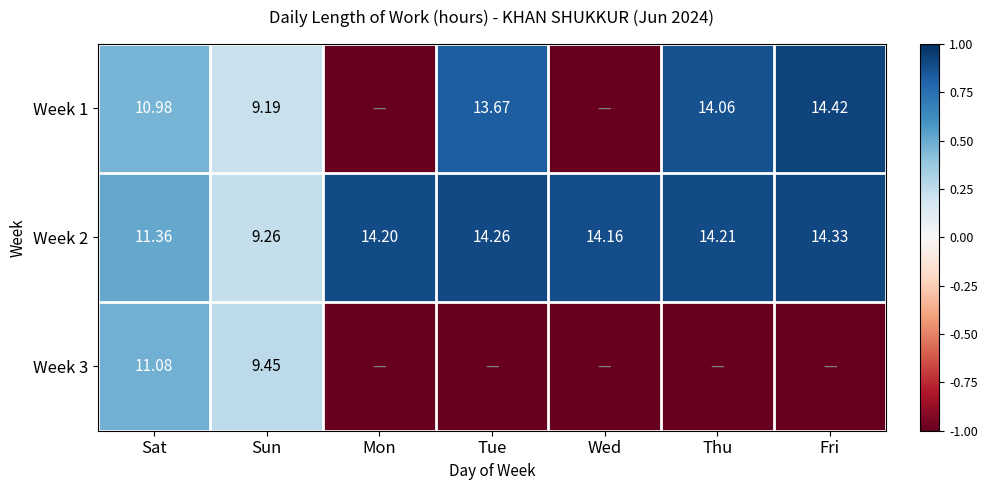

Where is Week 2 nearest to the value 11?

Sat